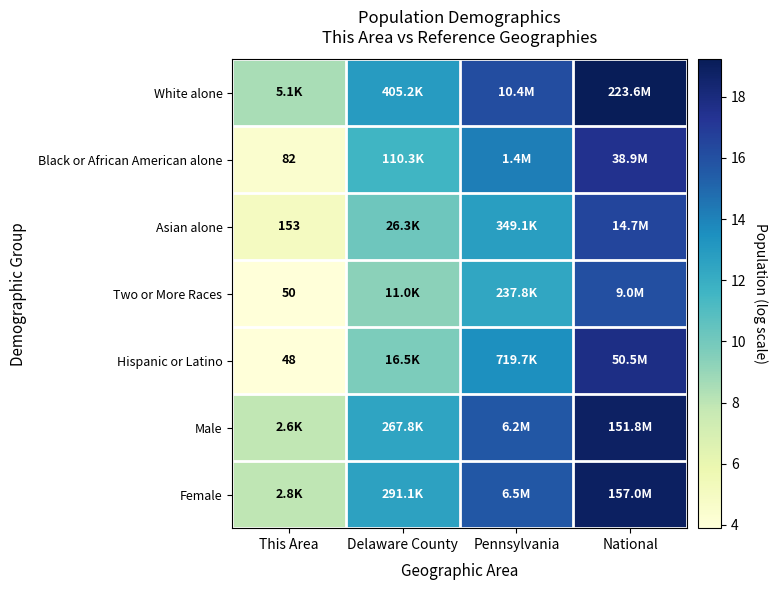

Count the number of data series in this chart.

7